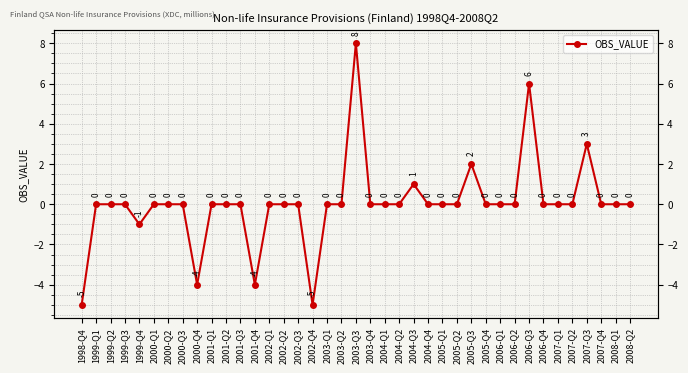

Does the chart have visible grid lines?

Yes